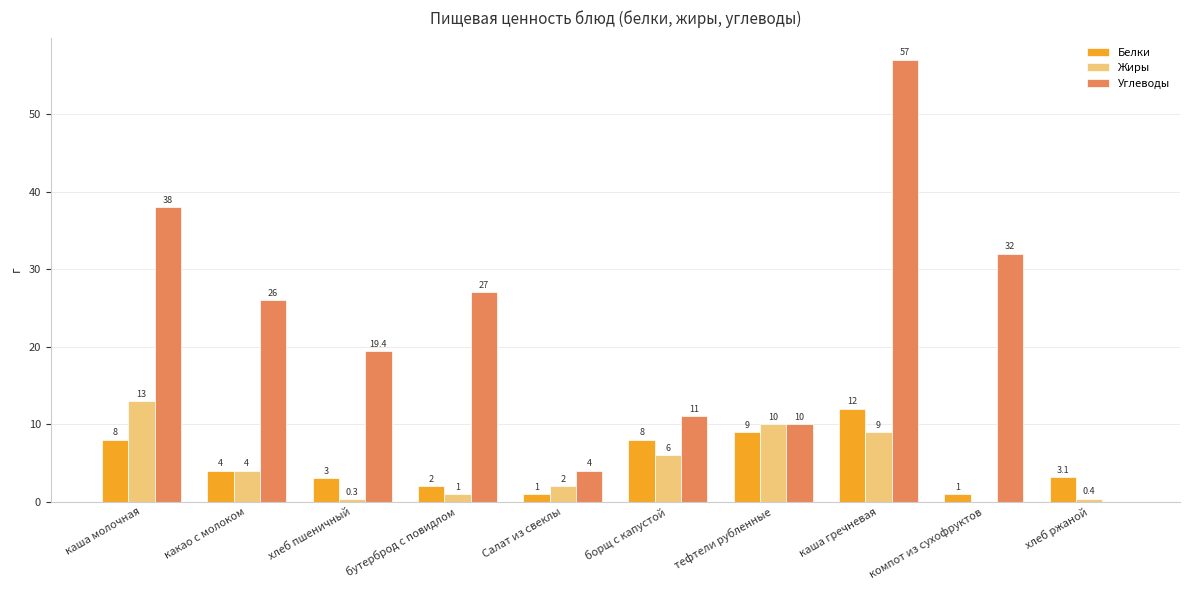

Is the value of Белки at борщ с капустой greater than the value of Жиры at Салат из свеклы?

Yes